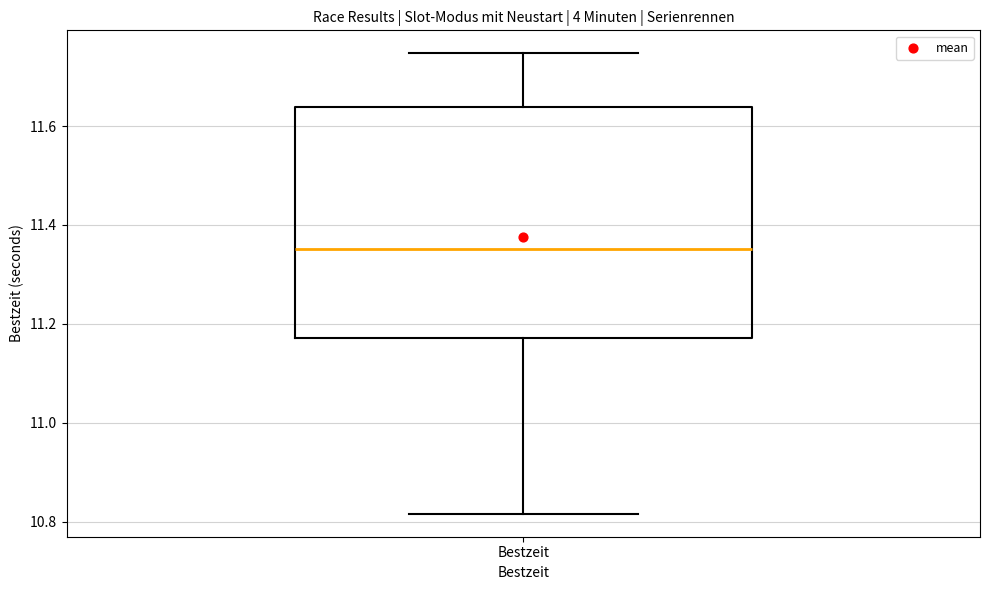

Transcribe this box plot: give where the median line is, the range the box spans, and where the two whiskers end, as read against the y-axis. The values are not printed on the chart, so give them approximately, as read against the axis.

median 11.36, box 11.18 to 11.64, whiskers 10.82 to 11.74